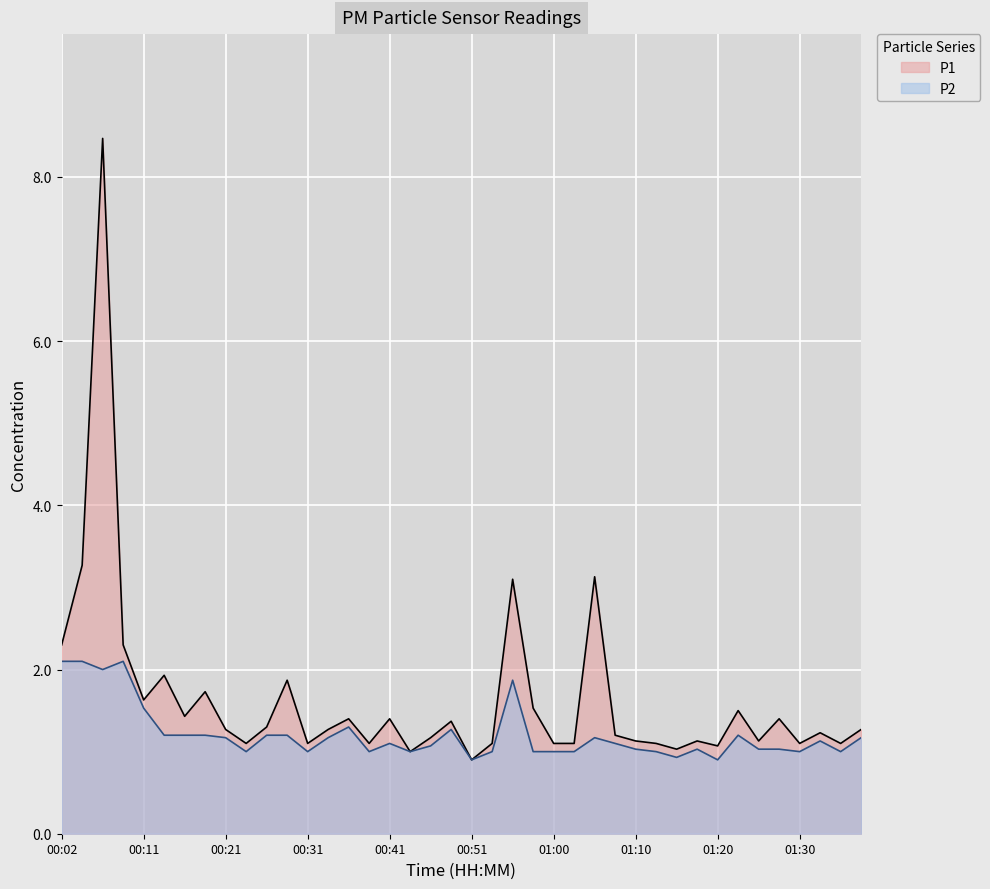

What is the spread (max minus min) of values at 00:06?

6.5